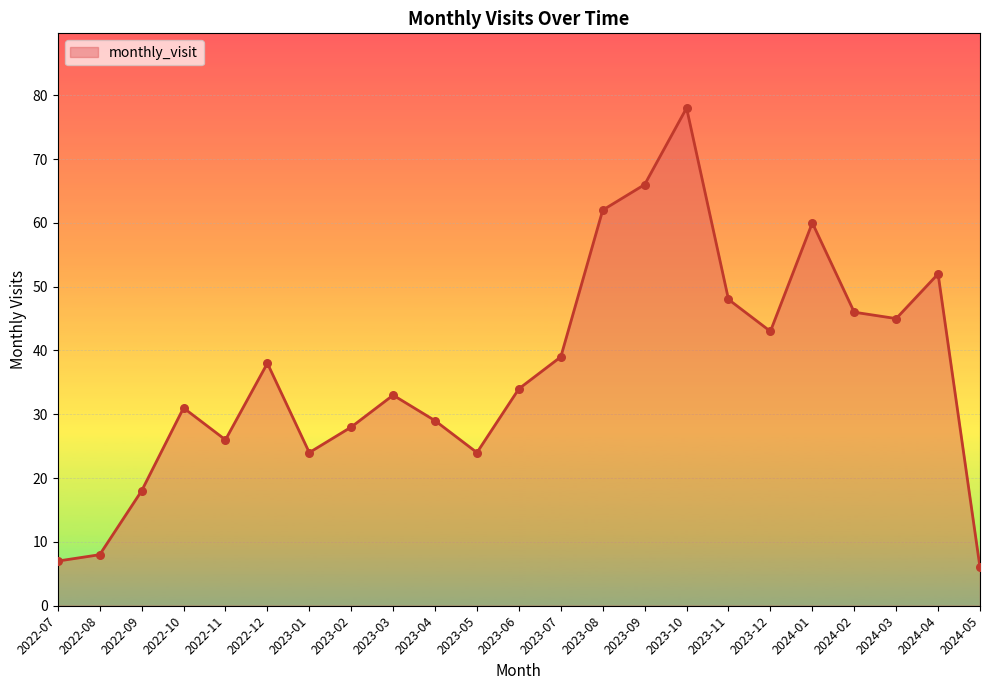

Which has a higher value, 2022-07 or 2024-04?

2024-04